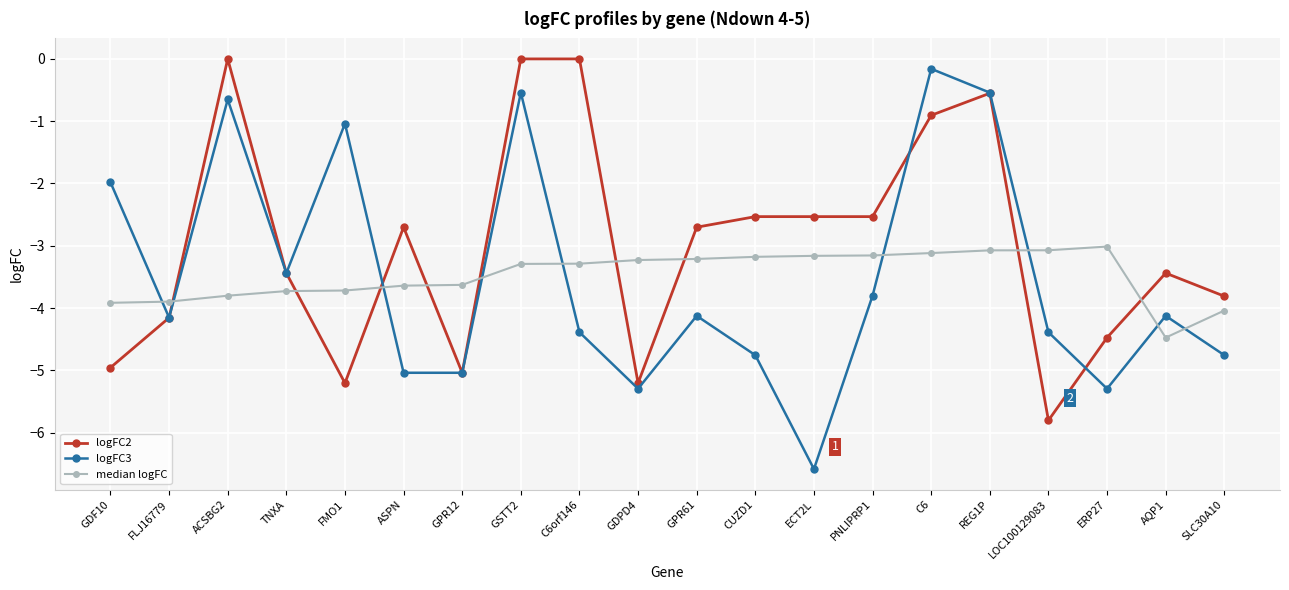

At which category is the sum across all series the highest?

GSTT2